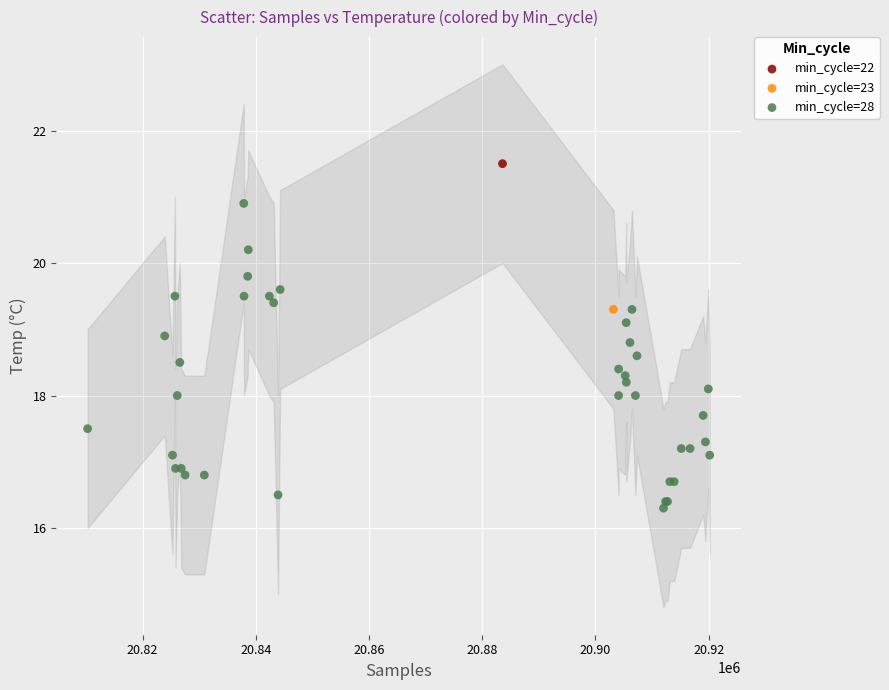

What are all the series names shown in the legend?

min_cycle=22, min_cycle=23, min_cycle=28